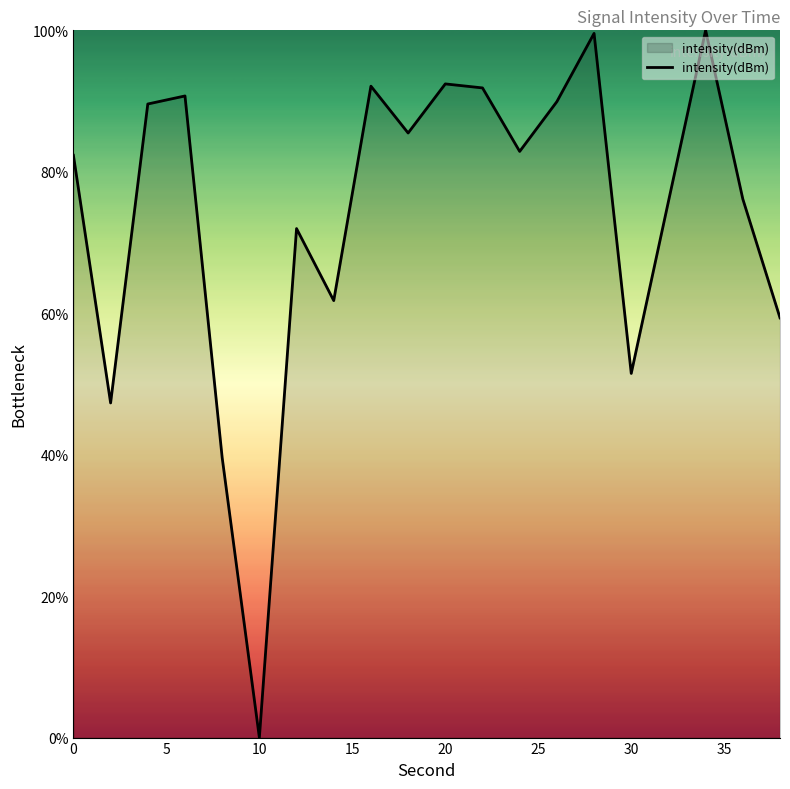

What is the maximum value shown in the chart?

100.0